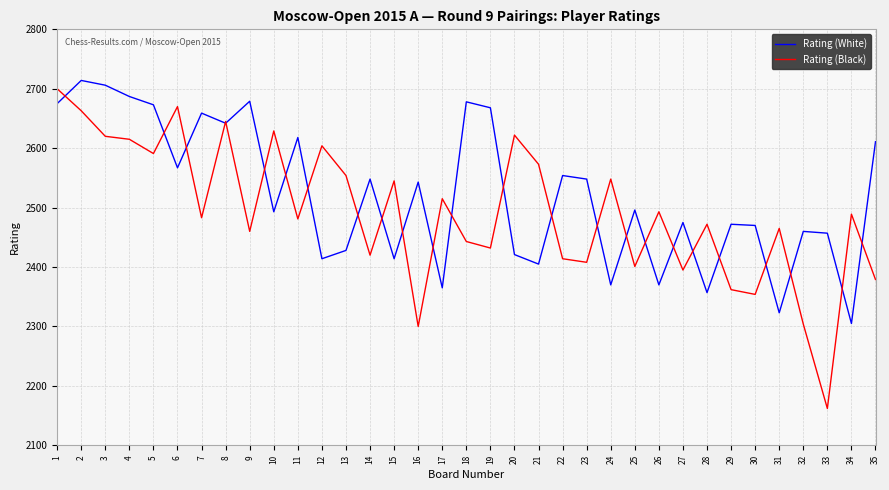

The value of Rating (Black) at 15 is 2545. True or false?

True